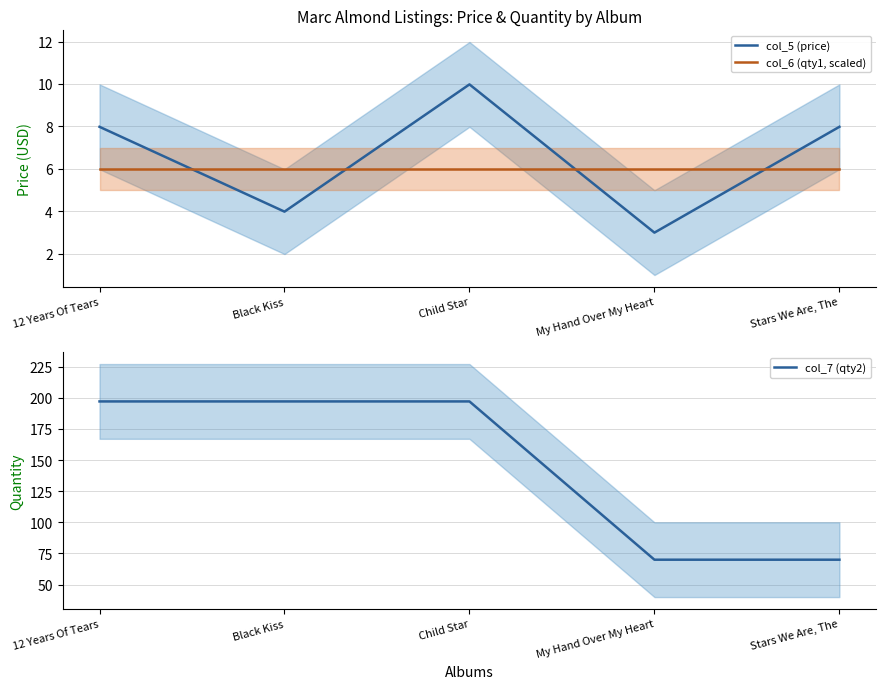

True or false: col_6 (qty1, scaled) and col_5 (price) intersect in this chart.

True